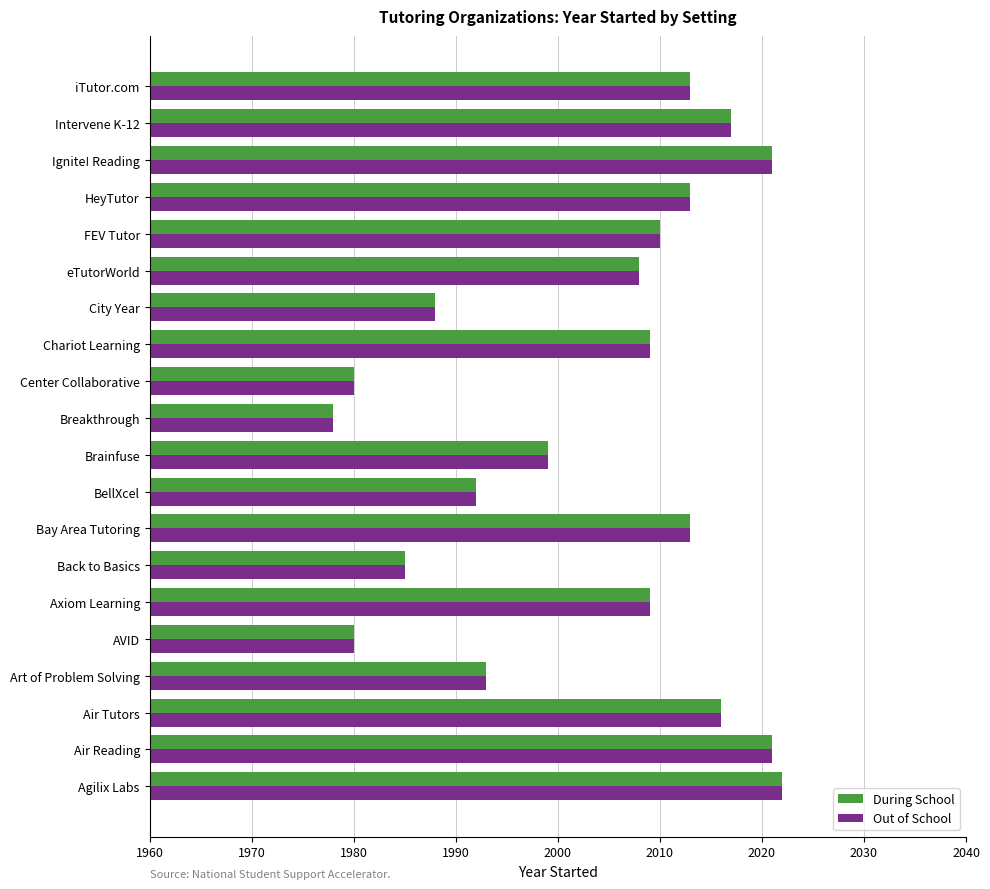

What is the maximum value for Out of School?

2022